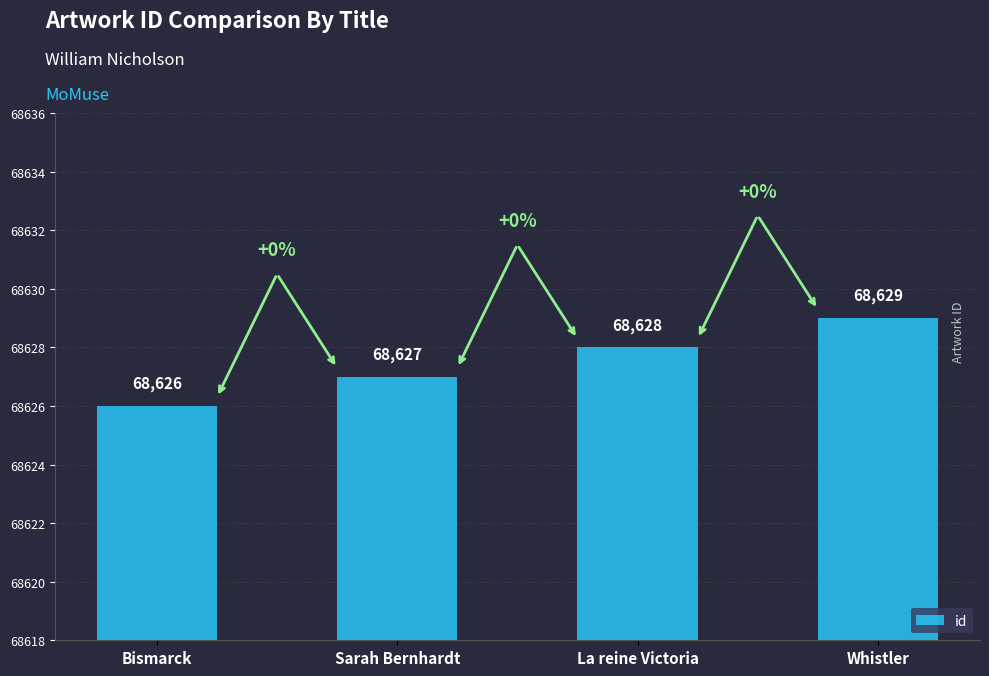

What is the change in value from Bismarck to Sarah Bernhardt?

+1